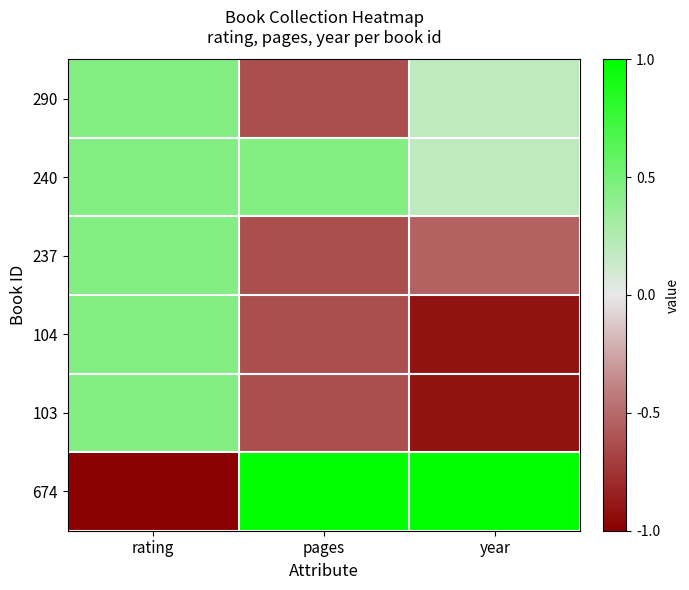

What is the total value across all series at year?

-1.0